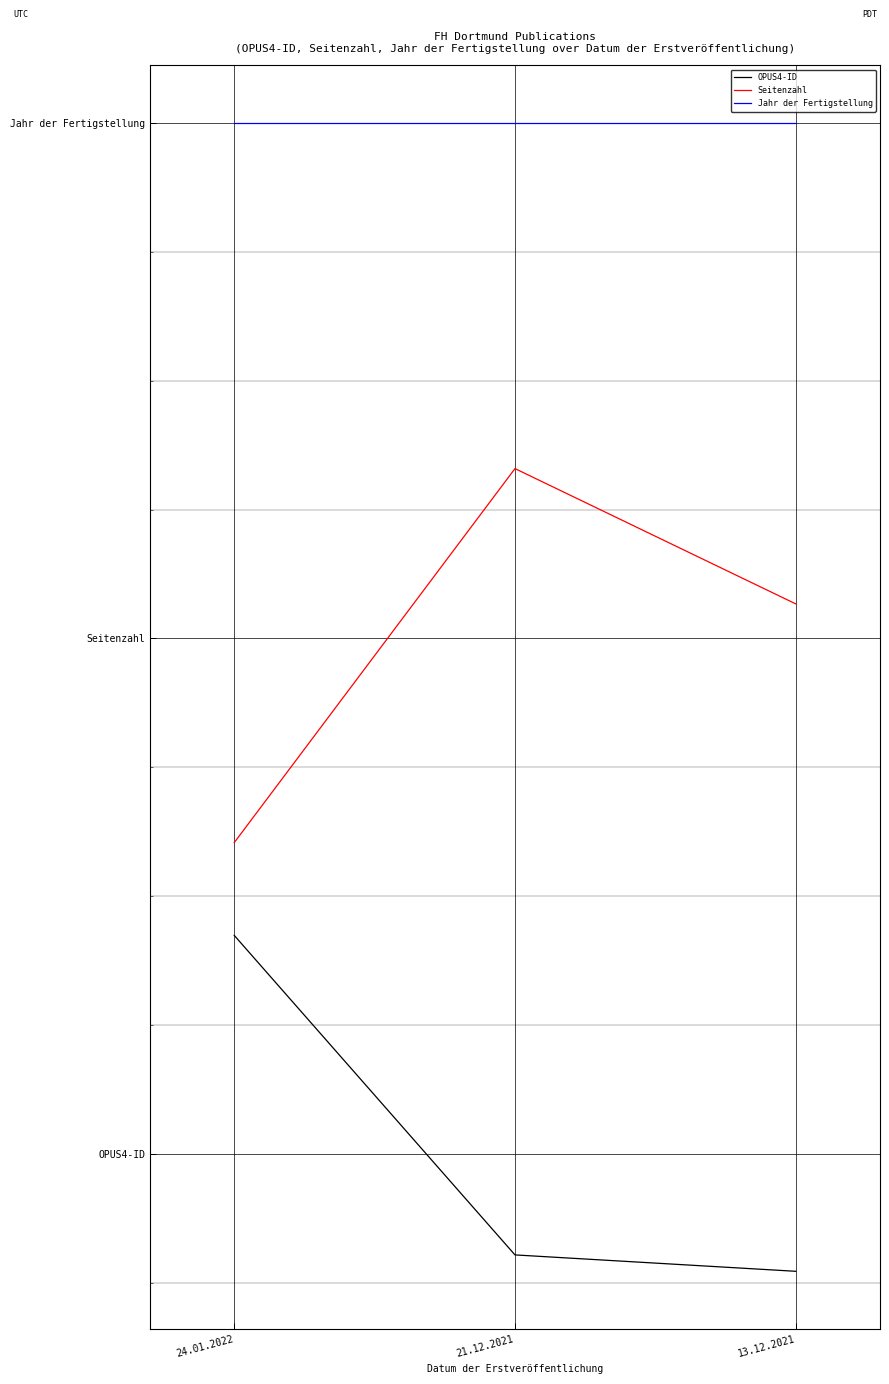

At which category does the chart reach its minimum across all series?

13.12.2021